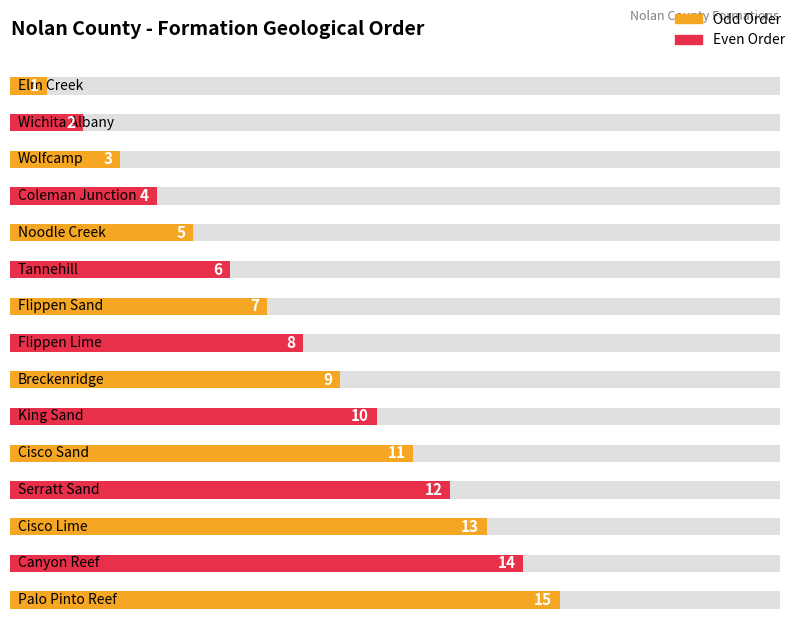

What is the average value?

8